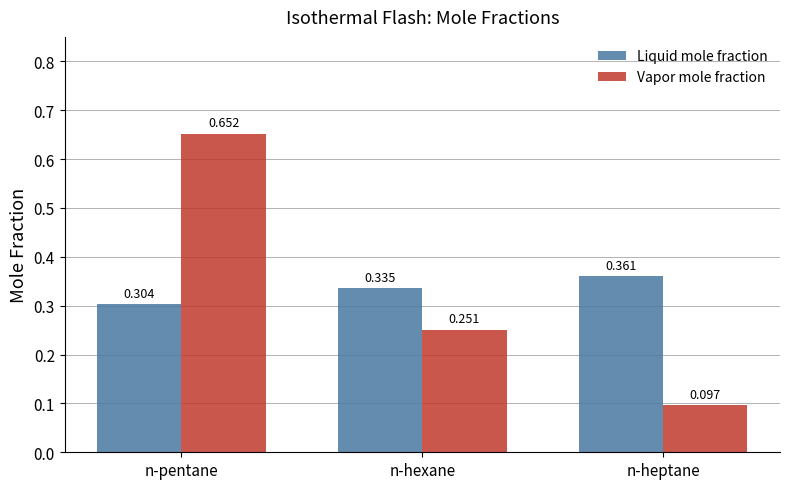

Which series has the largest range (max minus min)?

Vapor mole fraction